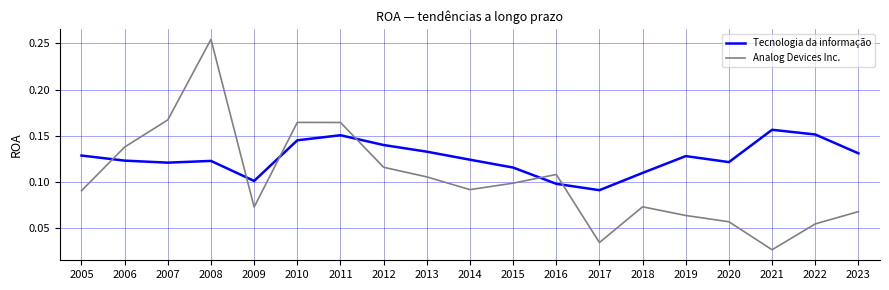

Which category has the highest value across all series?

2008